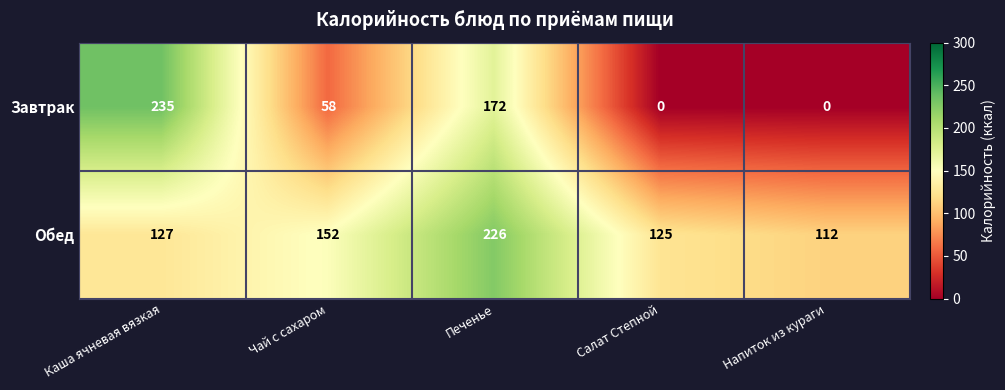

Which series changed the most between Печенье and Салат Степной?

Завтрак